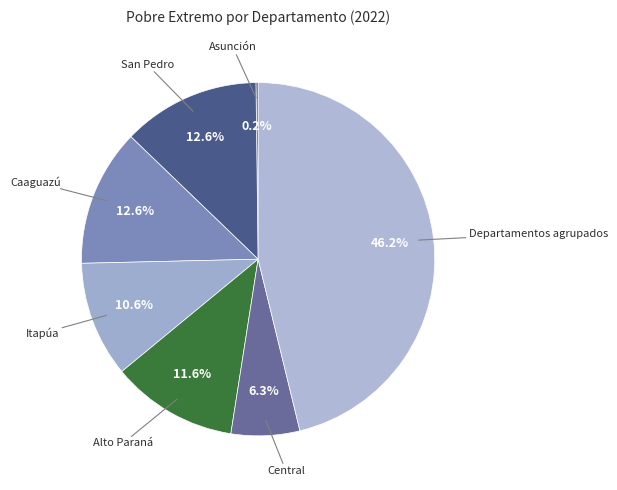

Count the number of slices in the pie.

7